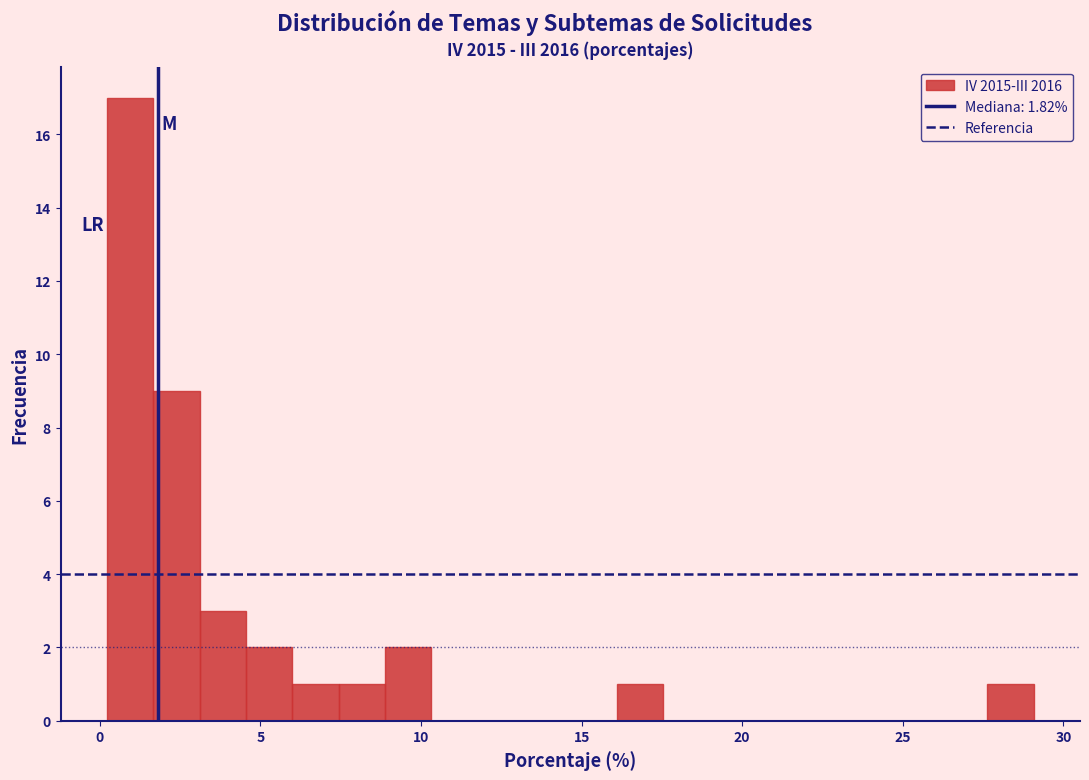

Read against the x-axis, roughly where is the centre of the tallest bar?

1.0